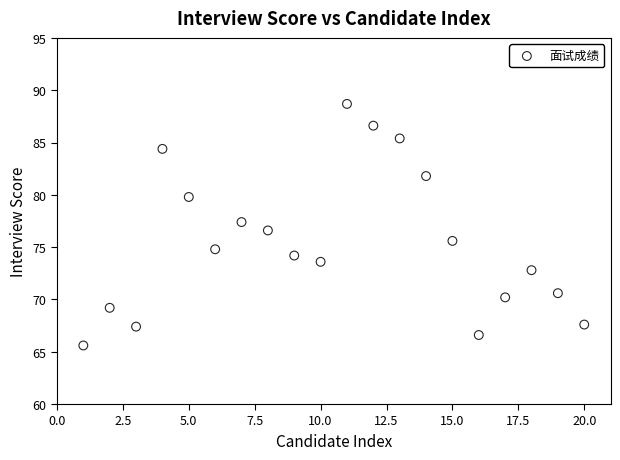

What is the range of X values (max minus min)?

19.0